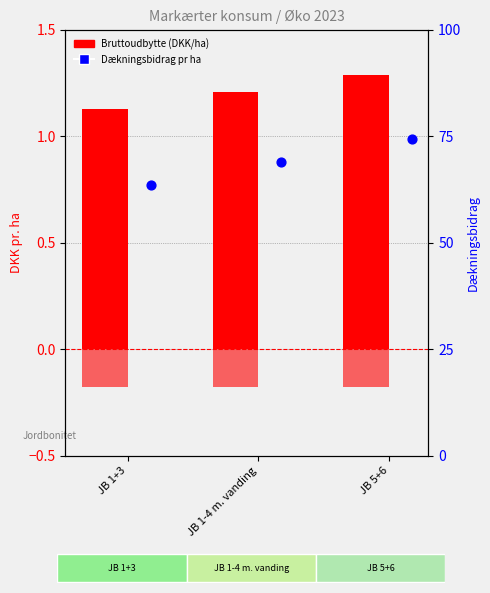

Which series has the widest spread of Y values?

Dækningsbidrag pr ha (/ 150)